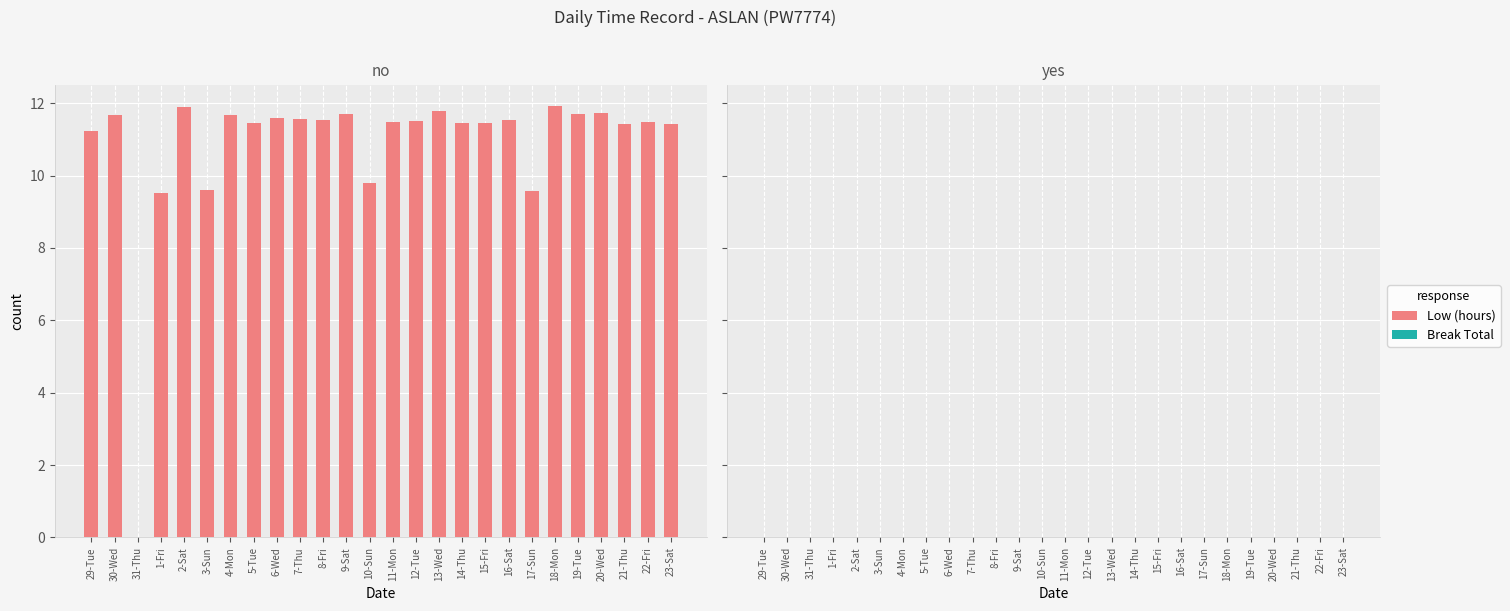

Which has a higher value, 1-Fri or 29-Tue?

29-Tue